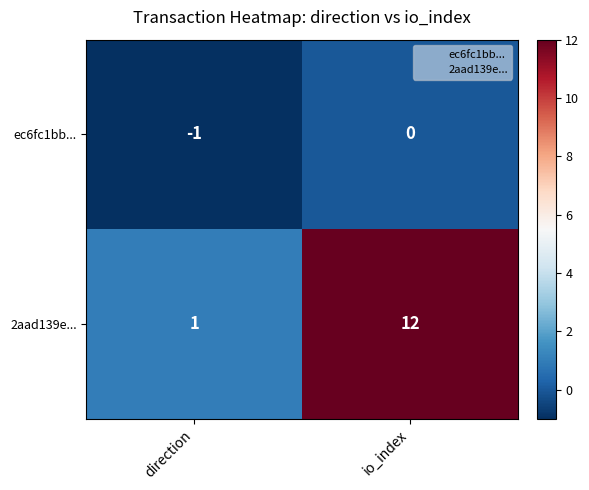

Rank the series by their maximum value, from lowest to highest.

ec6fc1bb..., 2aad139e...